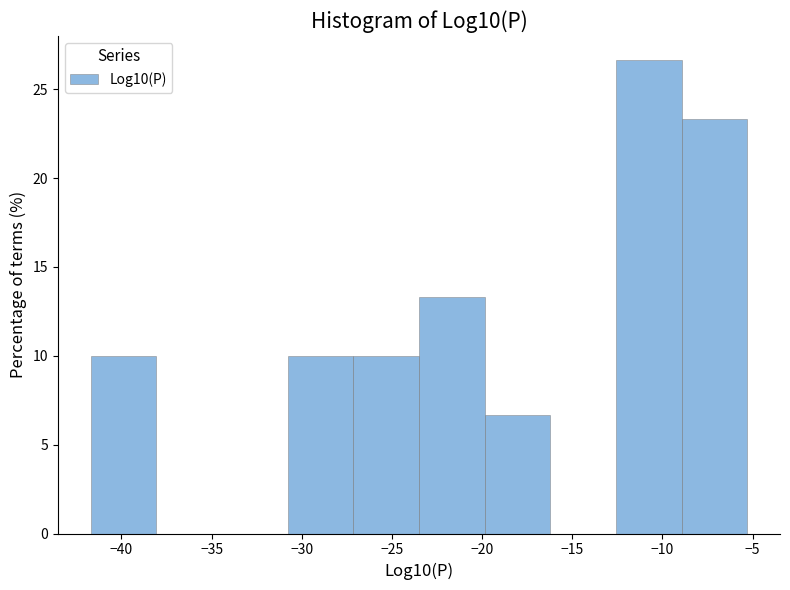

How tall is the bar that spans -23.5 to -20.0 on the x-axis? Neither the bar edges nor the heights are printed on the chart, so give them approximately, as read against the axes.

13.5